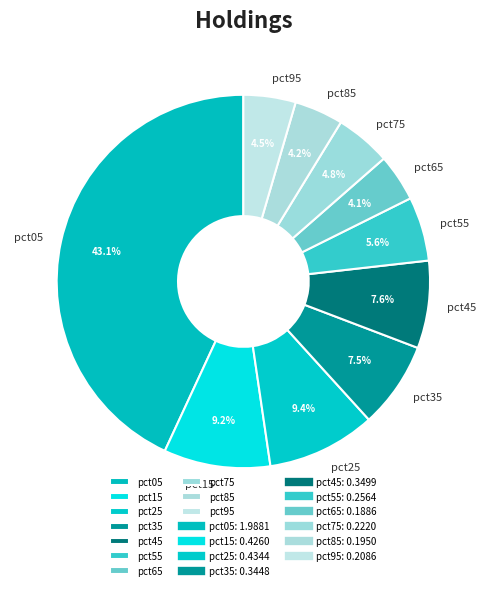

Is the sum of pct35 and pct15 greater than half?

No